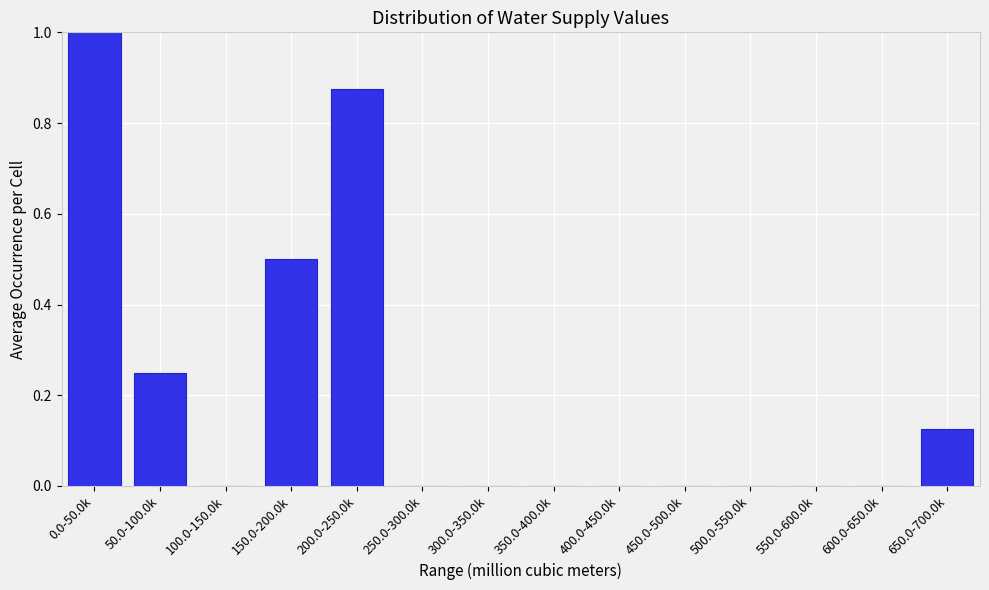

True or false: the data shows 0.0 at 350.0-400.0k.

True